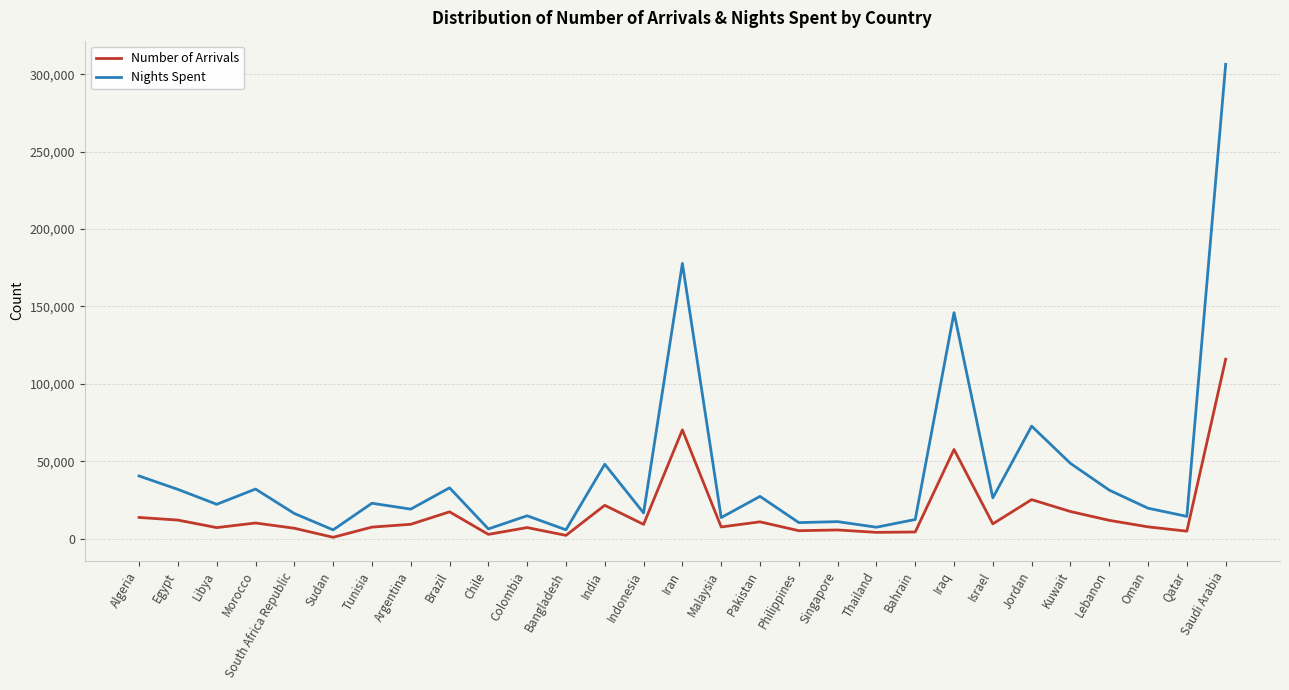

Which series has the largest total across all categories?

Nights Spent